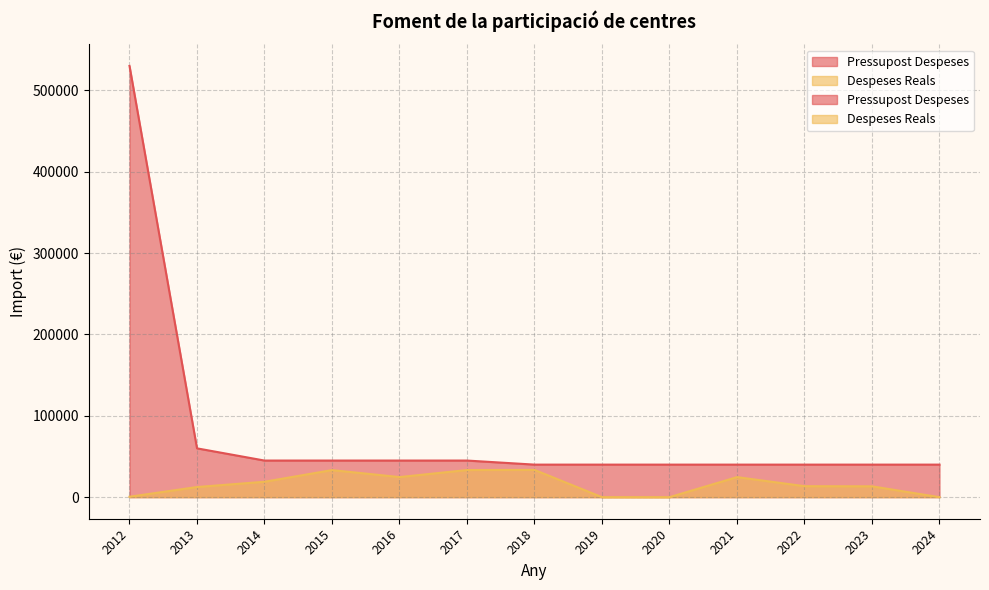

At which category is the sum across all series the highest?

2012